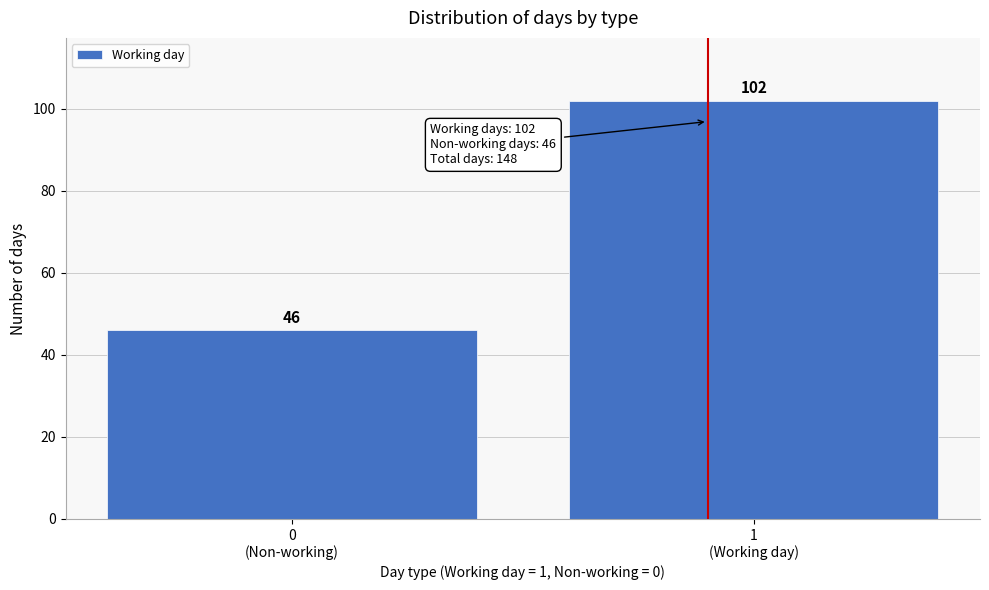

Reading left to right, extract all data points from this chart.

46	102